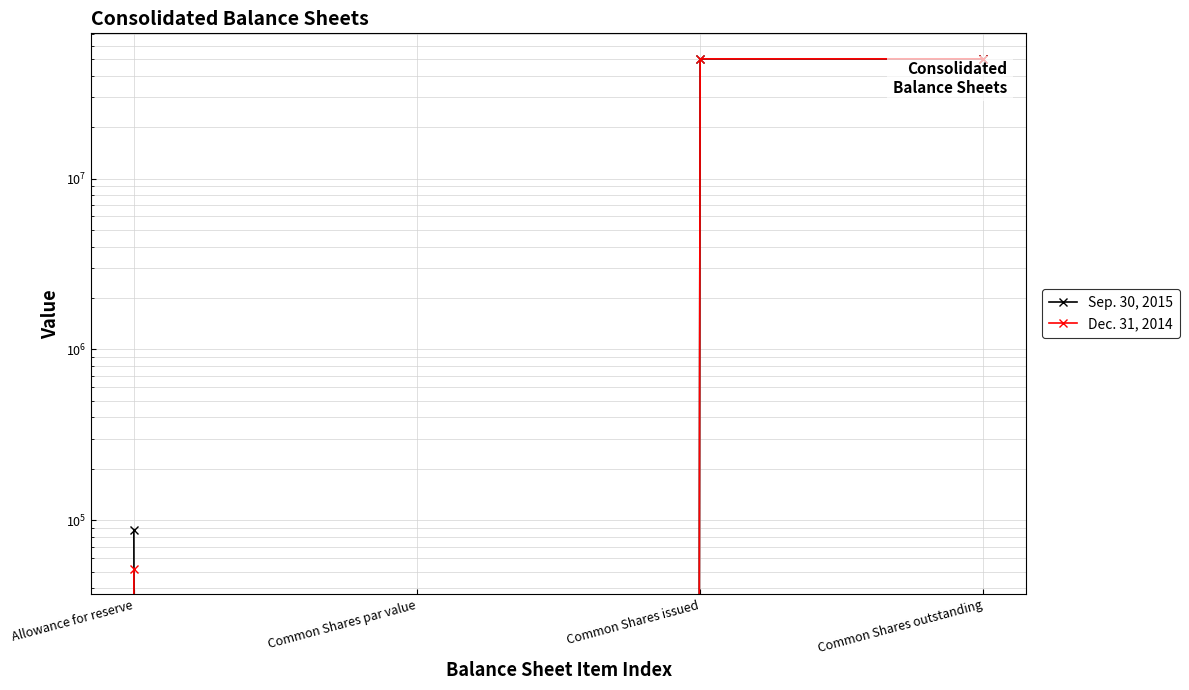

The Sep. 30, 2015 series shows 50227877 at Common Shares issued. True or false?

True